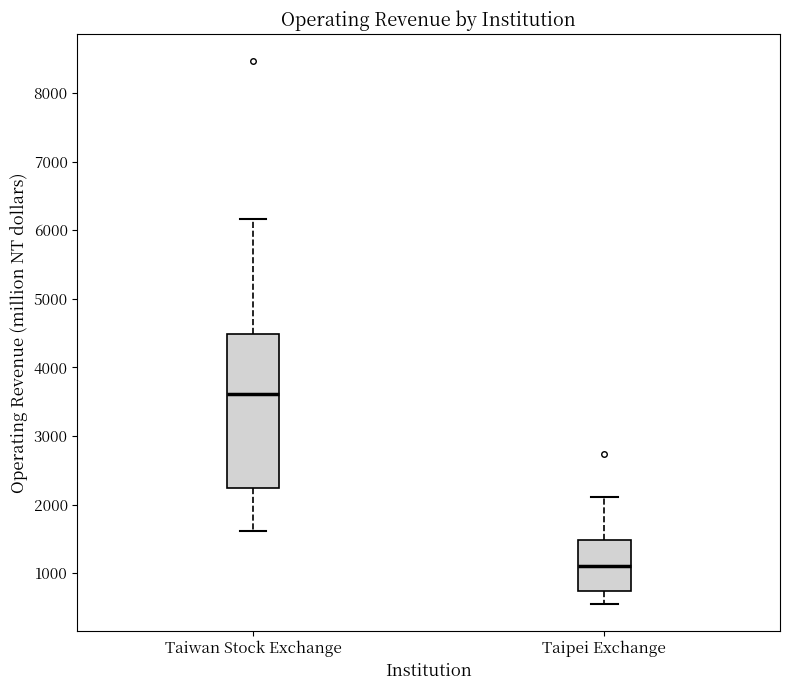

Where is the lower edge of the box for Taiwan Stock Exchange on the y-axis? The values are not printed on the chart, so give them approximately, as read against the axis.

2200